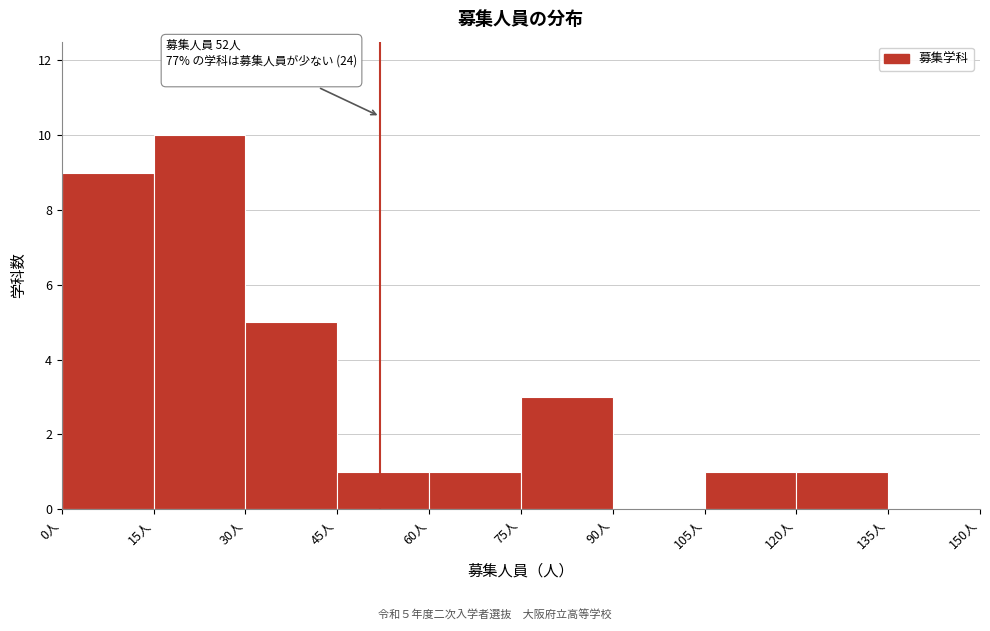

Which range on the x-axis has the tallest bar?

15 to 30